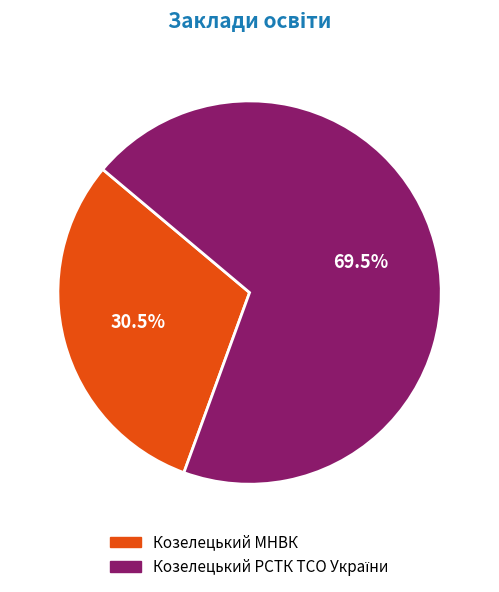

What percentage is NOT represented by Козелецький МНВК?

69.5%